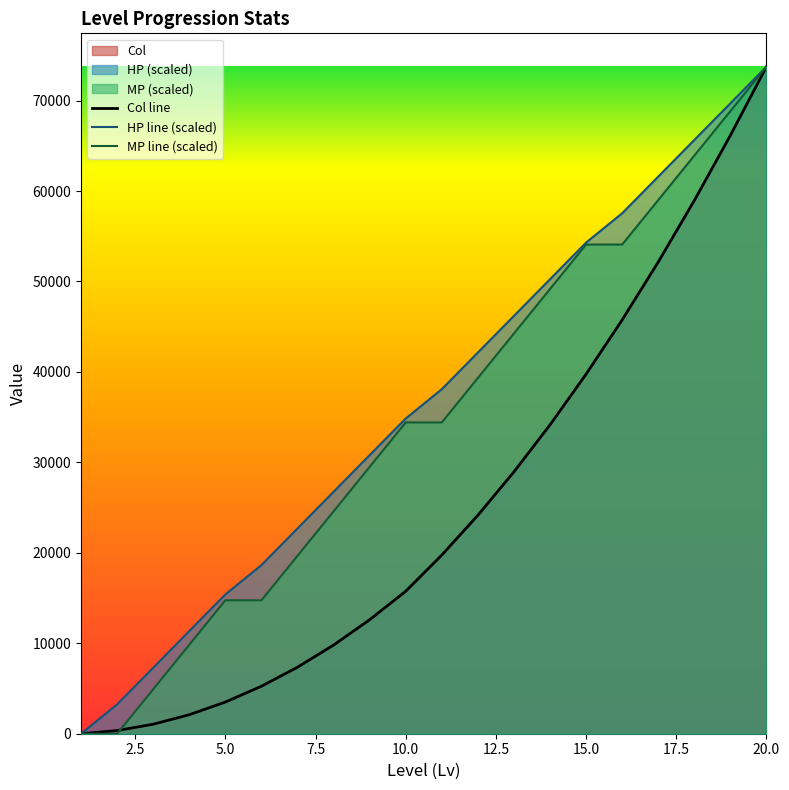

Reading right to left, transcribe all the data shown in this chart.

HP: 20=73750.0	19=69697.8	18=65645.6	17=61593.4	16=57541.2	15=54299.5	14=50247.3	13=46195.1	12=42142.9	11=38090.7	10=34848.9	9=30796.7	8=26744.5	7=22692.3	6=18640.1	5=15398.4	4=11346.2	3=7294.0	2=3241.8	1=0.0
MP: 20=73750.0	19=68833.3	18=63916.7	17=59000.0	16=54083.3	15=54083.3	14=49166.7	13=44250.0	12=39333.3	11=34416.7	10=34416.7	9=29500.0	8=24583.3	7=19666.7	6=14750.0	5=14750.0	4=9833.3	3=4916.7	2=0.0	1=0.0
Col: 20=73750.0	19=66150.0	18=58950.0	17=52150.0	16=45750.0	15=39750.0	14=34150.0	13=28950.0	12=24150.0	11=19750.0	10=15750.0	9=12600.0	8=9800.0	7=7350.0	6=5250.0	5=3500.0	4=2100.0	3=1050.0	2=350.0	1=0.0